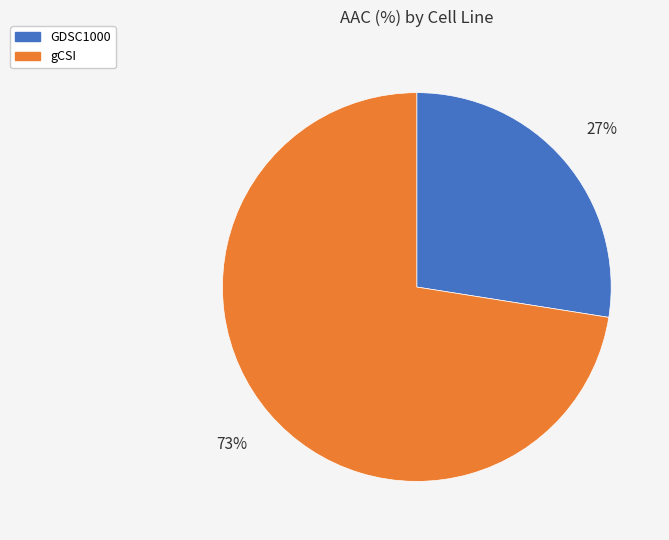

Count the number of slices in the pie.

2